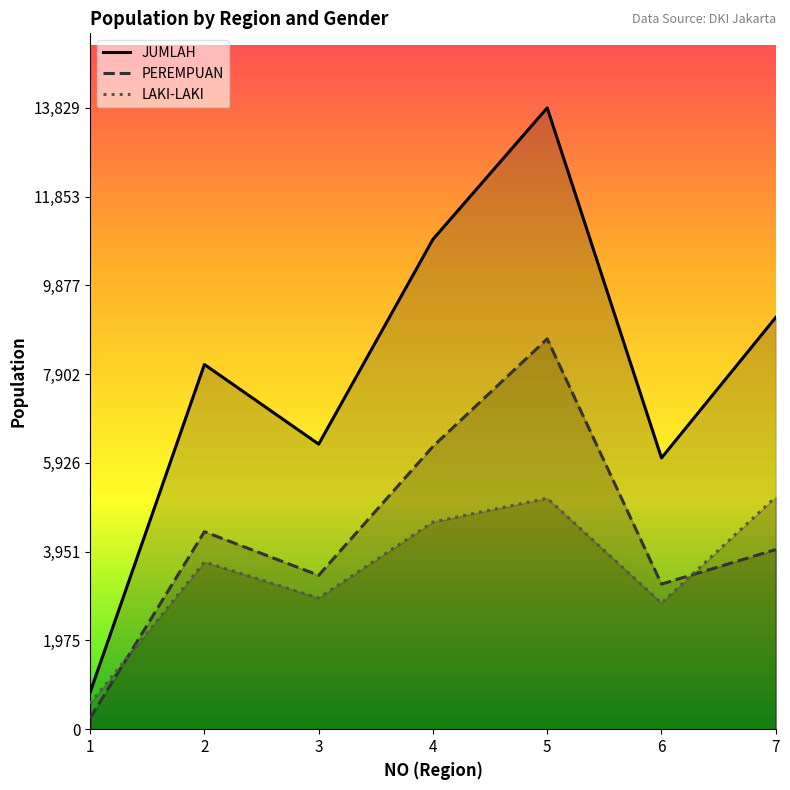

How many lines are shown in the chart?

3